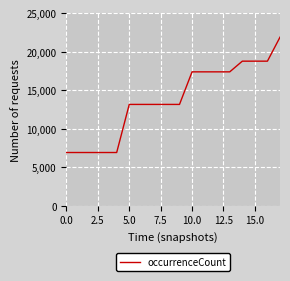

What is the greatest value displayed?

21920